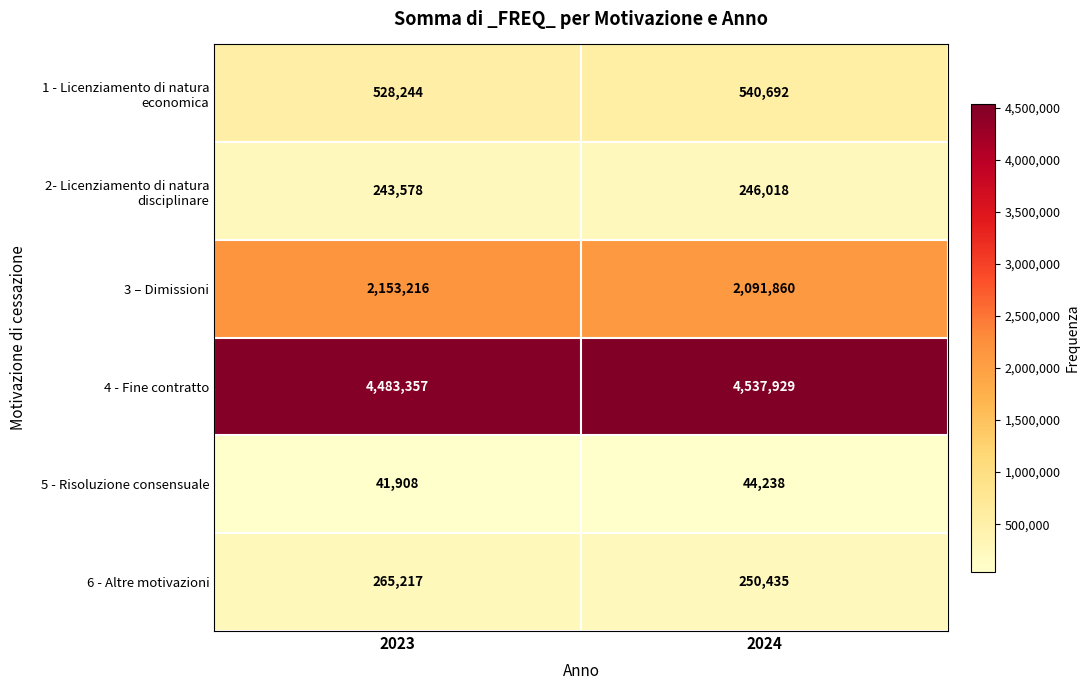

True or false: 5 - Risoluzione consensuale has a value of 41908 at 2023.

True